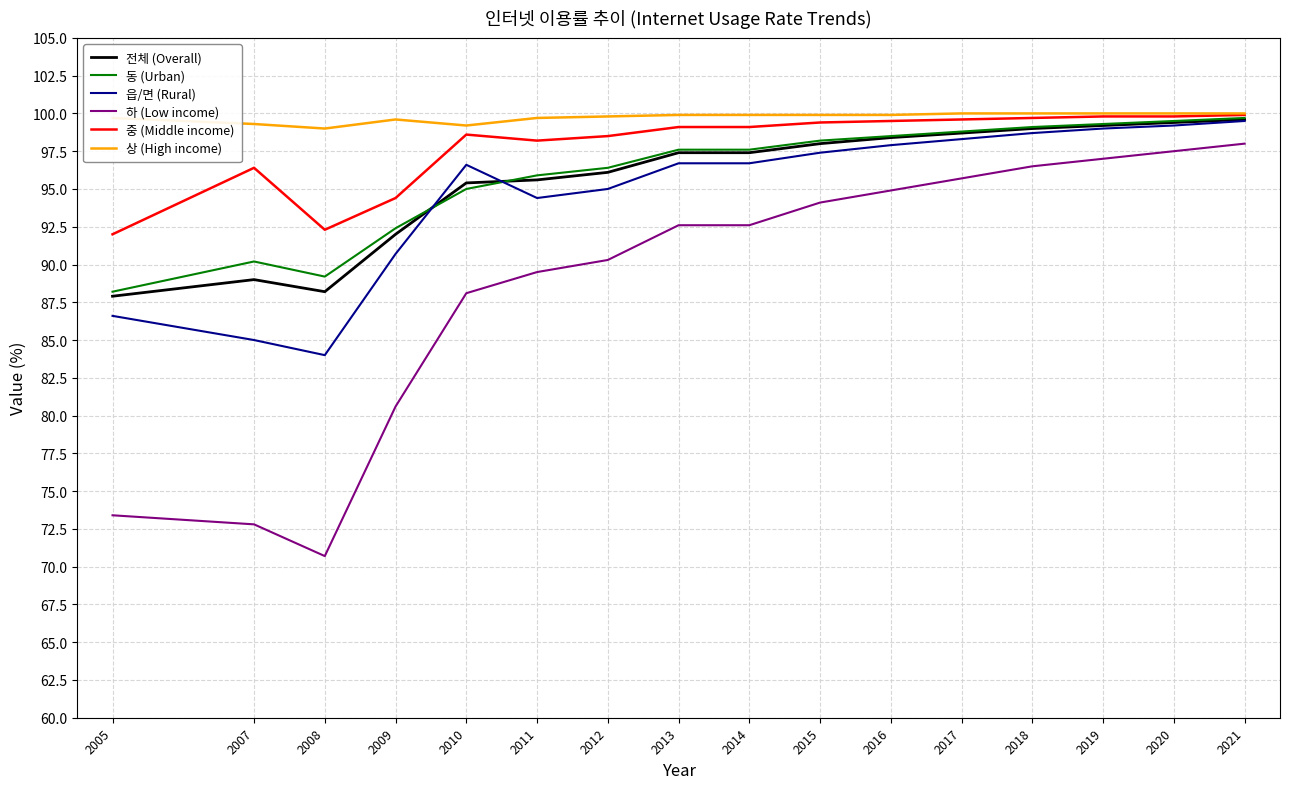

Which category has the lowest value in the 하 (Low income) series?

2008